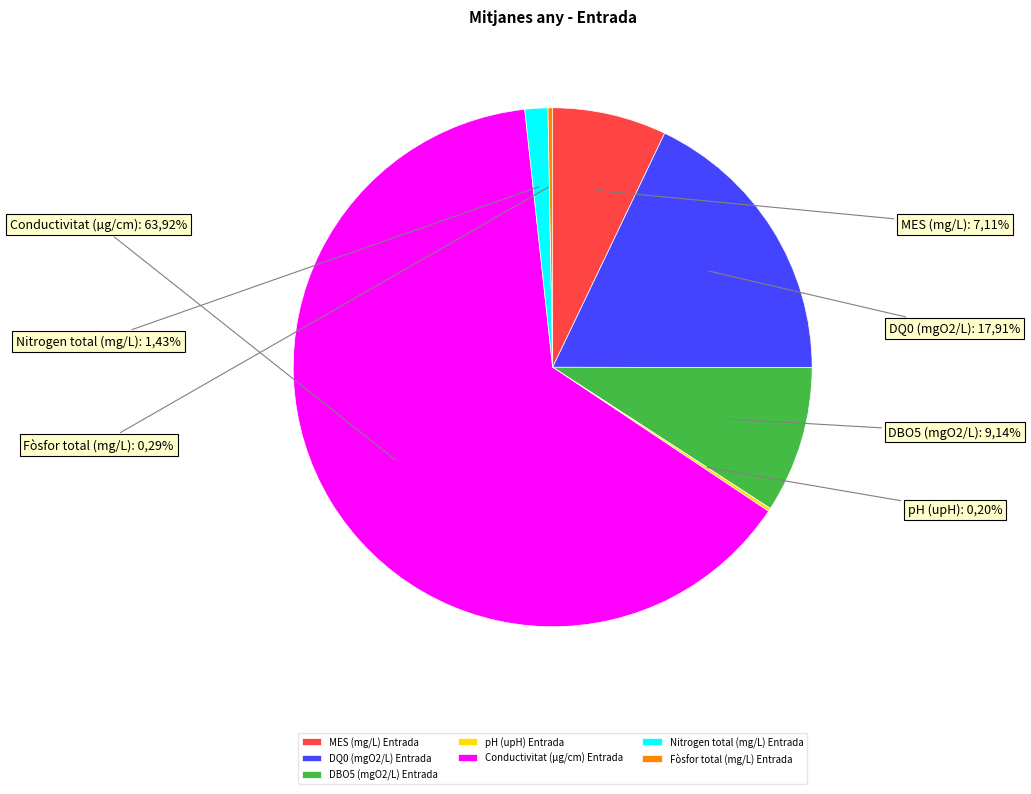

Is Nitrogen total (mg/L) Entrada the majority of the pie?

No